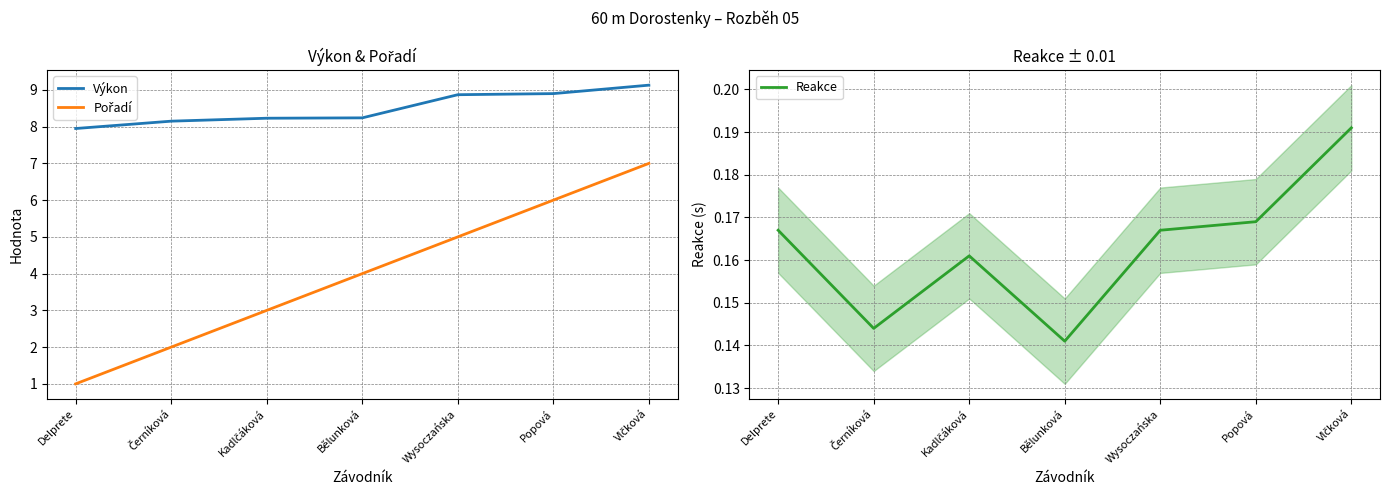

List the series in order of their overall mean, highest first.

Výkon, Pořadí, Reakce